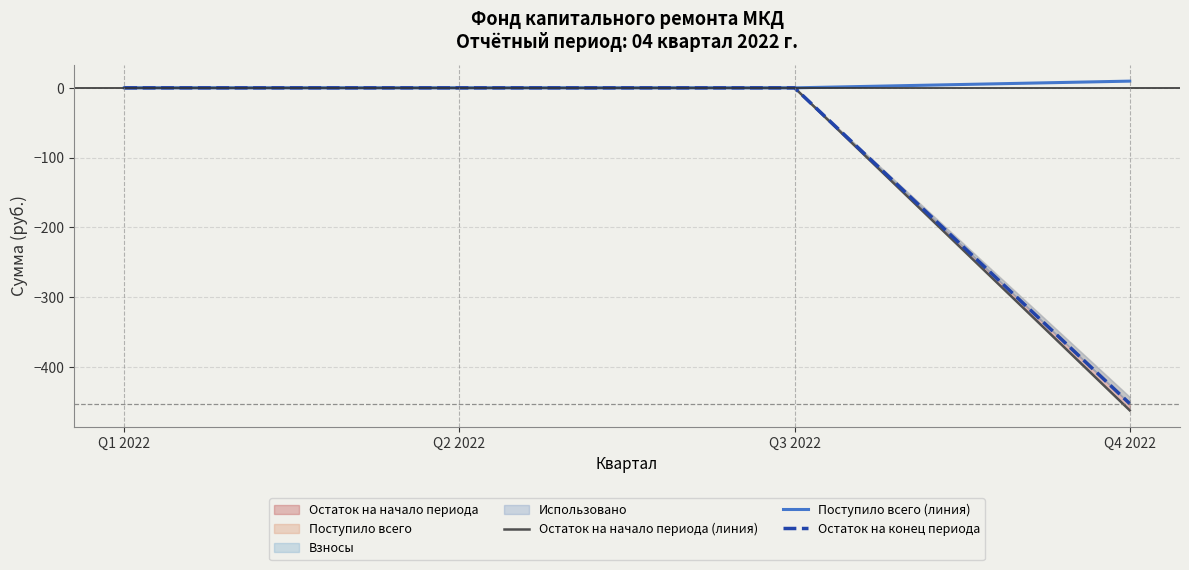

Which series has the largest range (max minus min)?

Остаток на начало периода (линия)